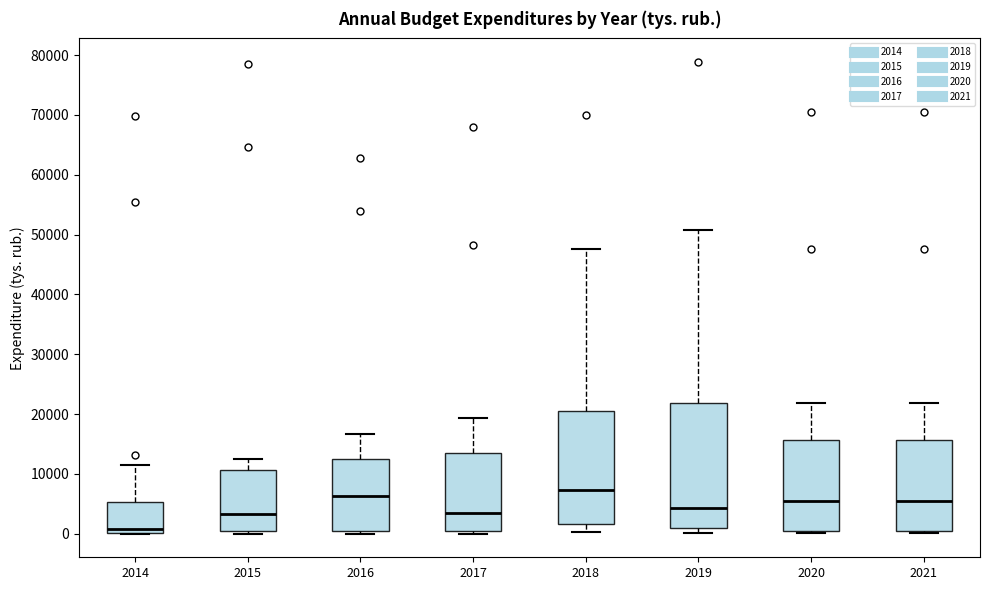

Where is the lower edge of the box at x = 2017 on the y-axis? The values are not printed on the chart, so give them approximately, as read against the axis.

0